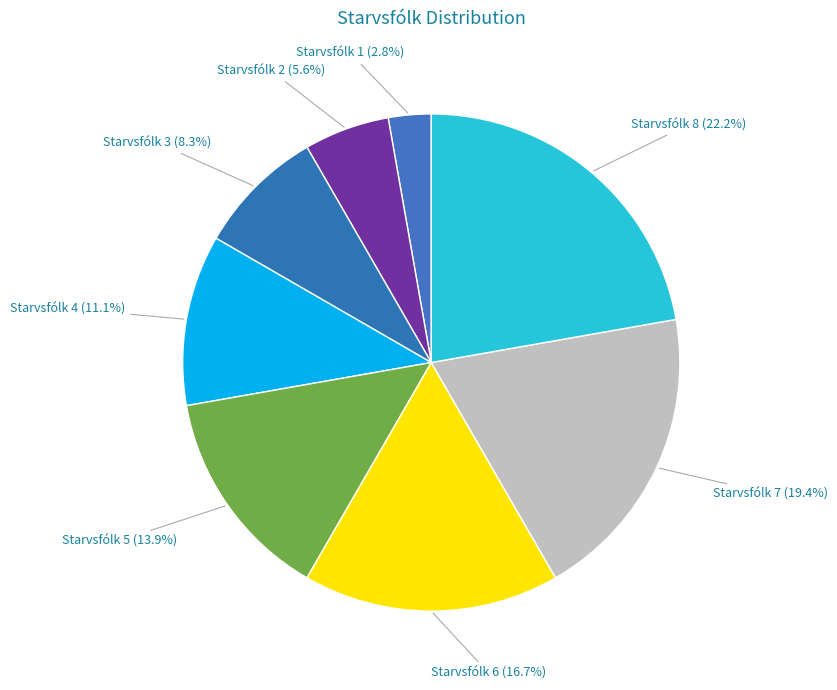

How many slices are in this pie chart?

8